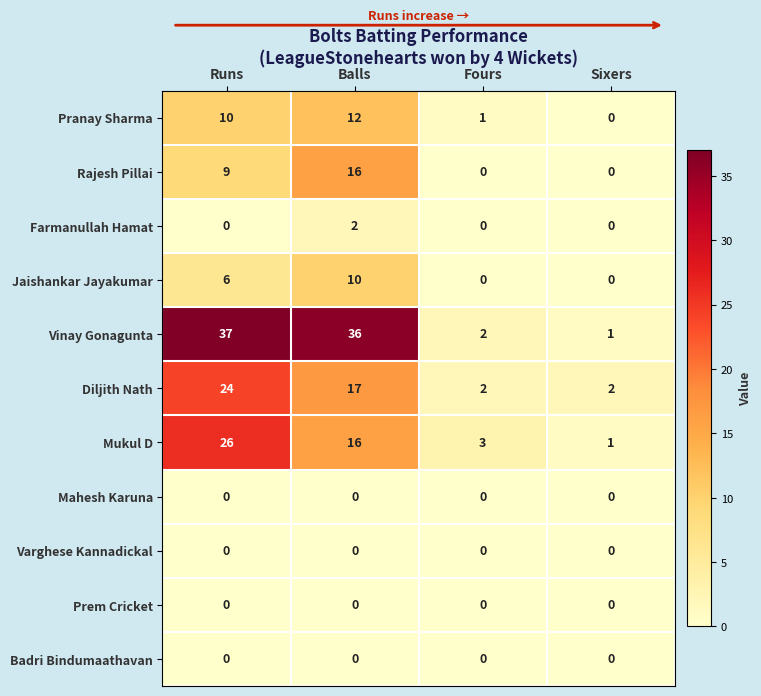

Which series has the largest total across all categories?

Vinay Gonagunta